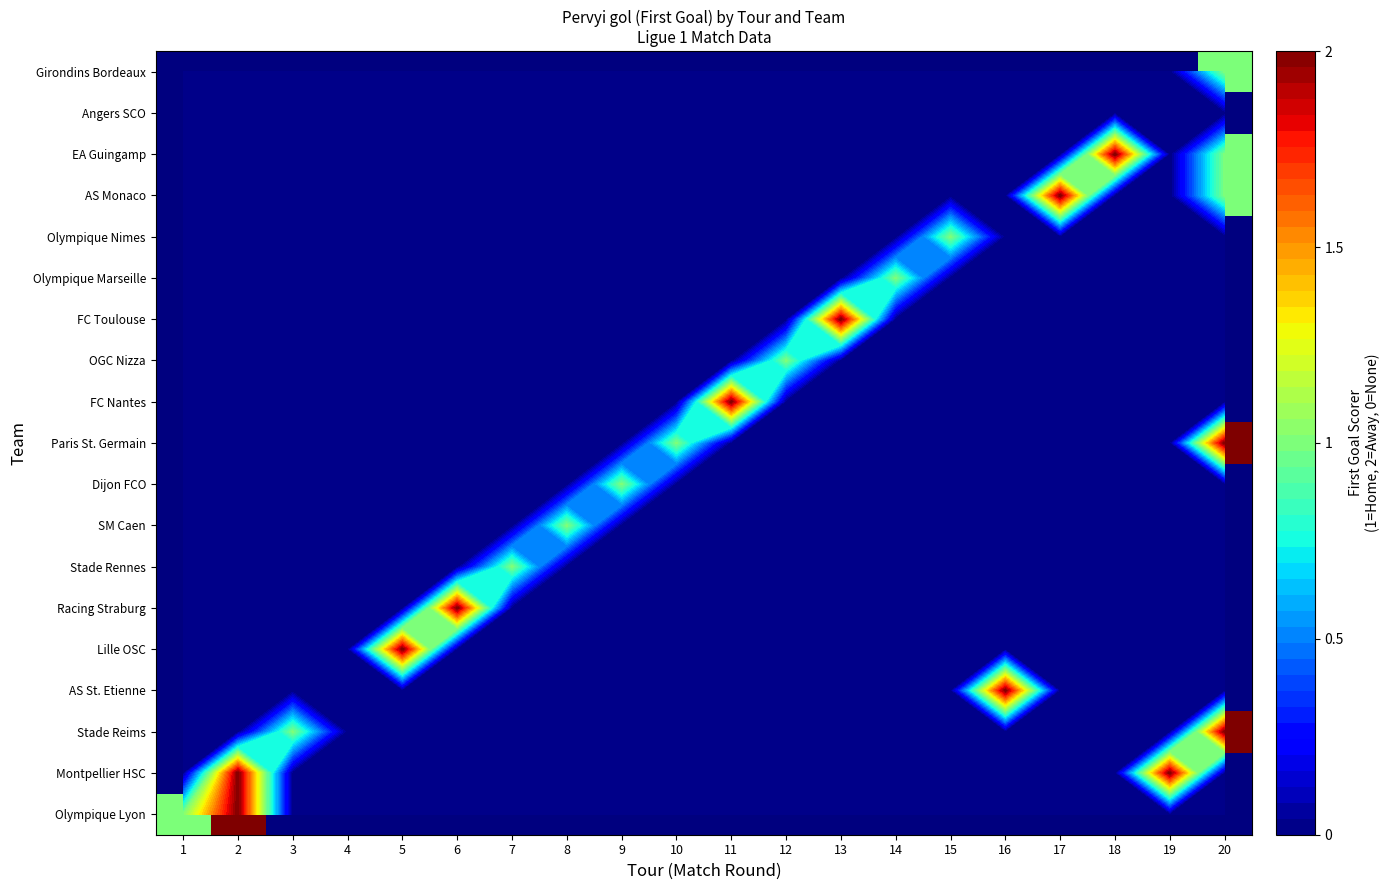

What is the total value across all series at 20?

7